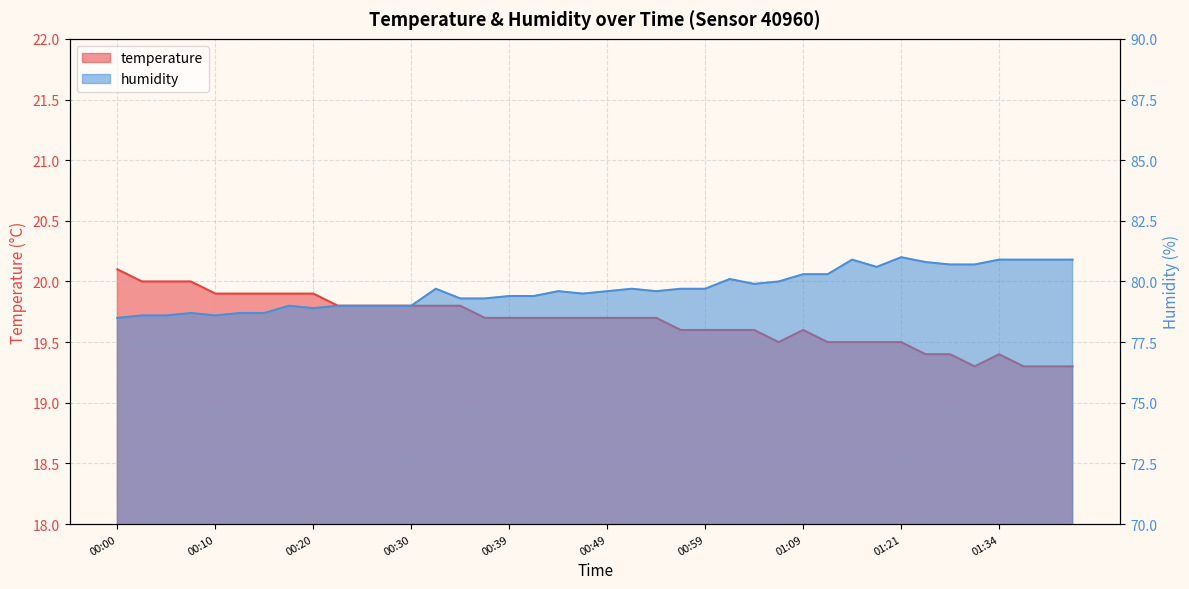

What is the label of the 11th point from the right?

01:14